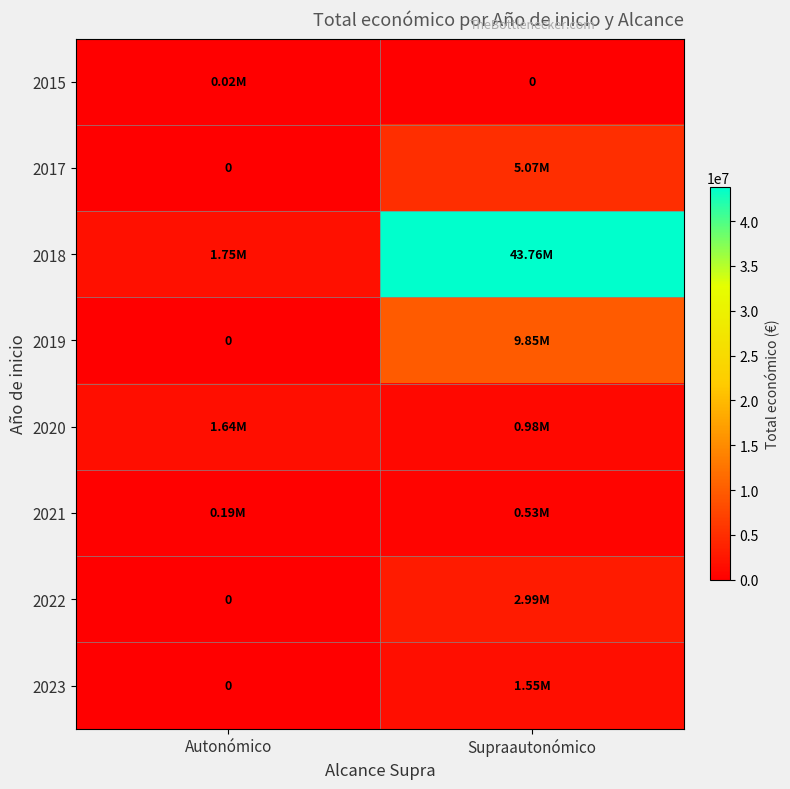

What is the sum of the 2023 values at Autonómico and Supraautonómico?

1551466.0